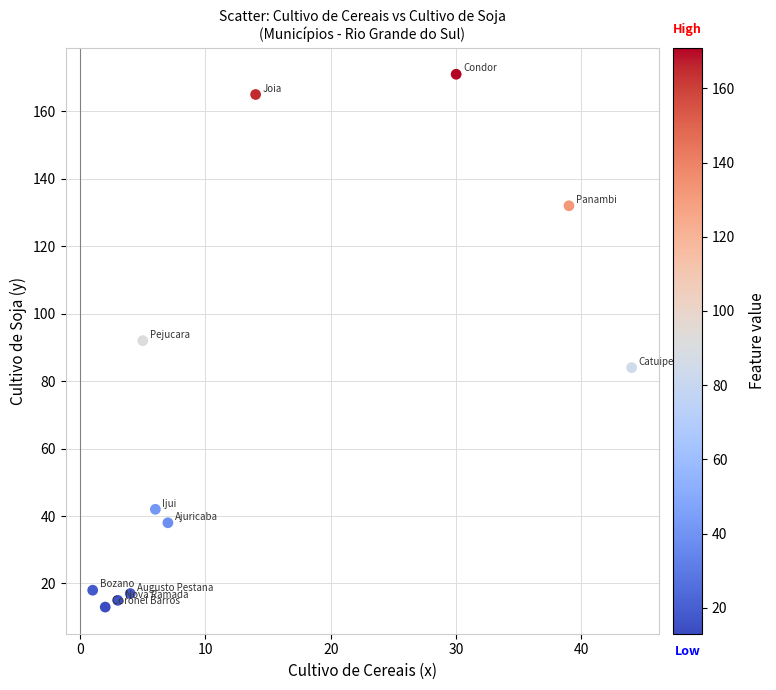

What is the range of X values (max minus min)?

43